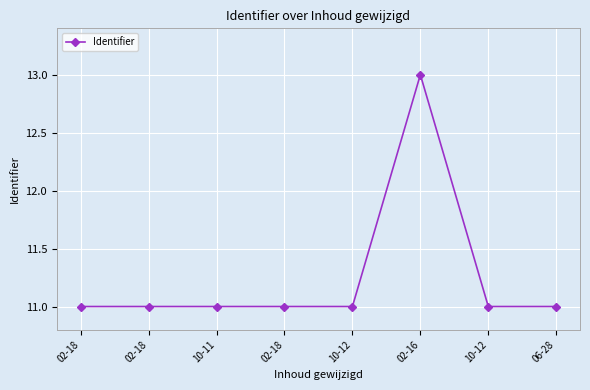

How many data points does each series have?

8